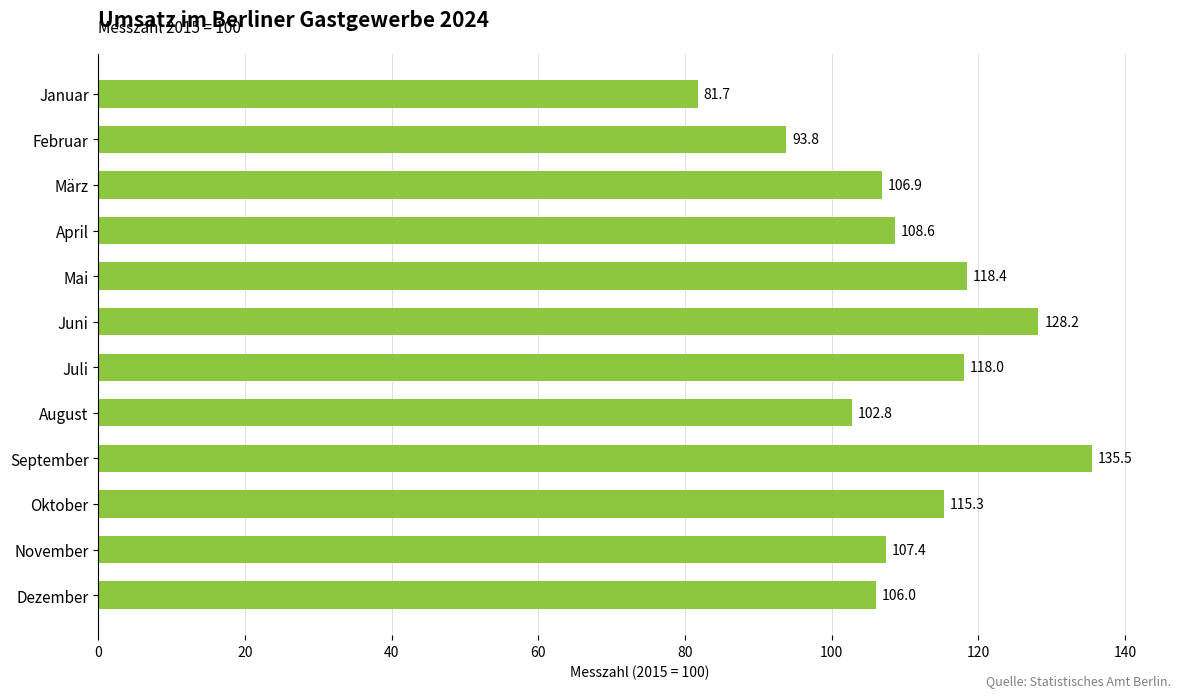

Is it true that the value at Juli is 118.0?

True